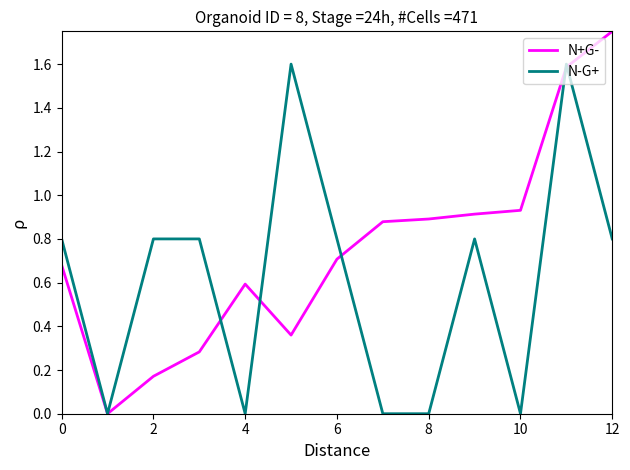

List the series in order of their peak value, lowest first.

N-G+, N+G-